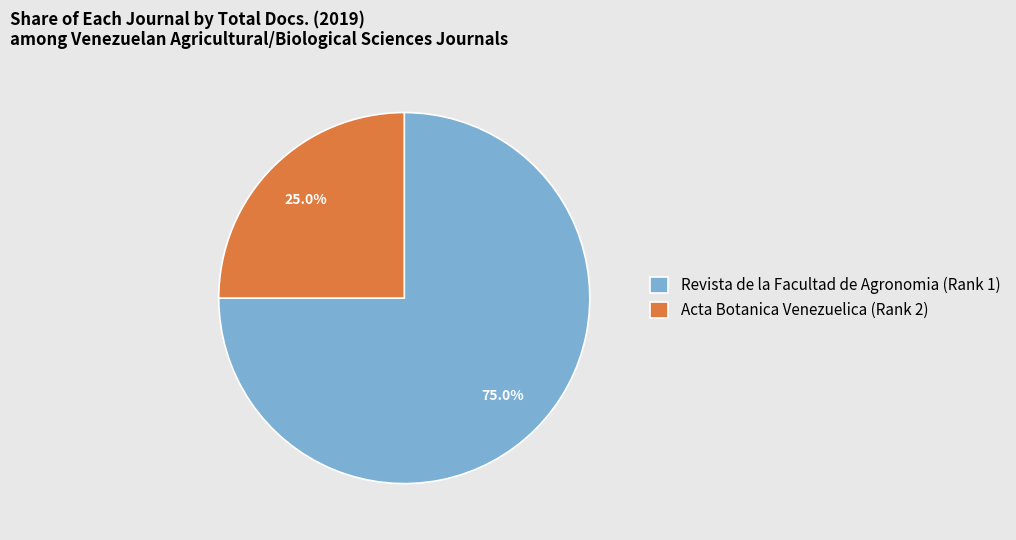

What percentage do Revista de la Facultad de Agronomia (Rank 1) and Acta Botanica Venezuelica (Rank 2) together represent?

100.0%